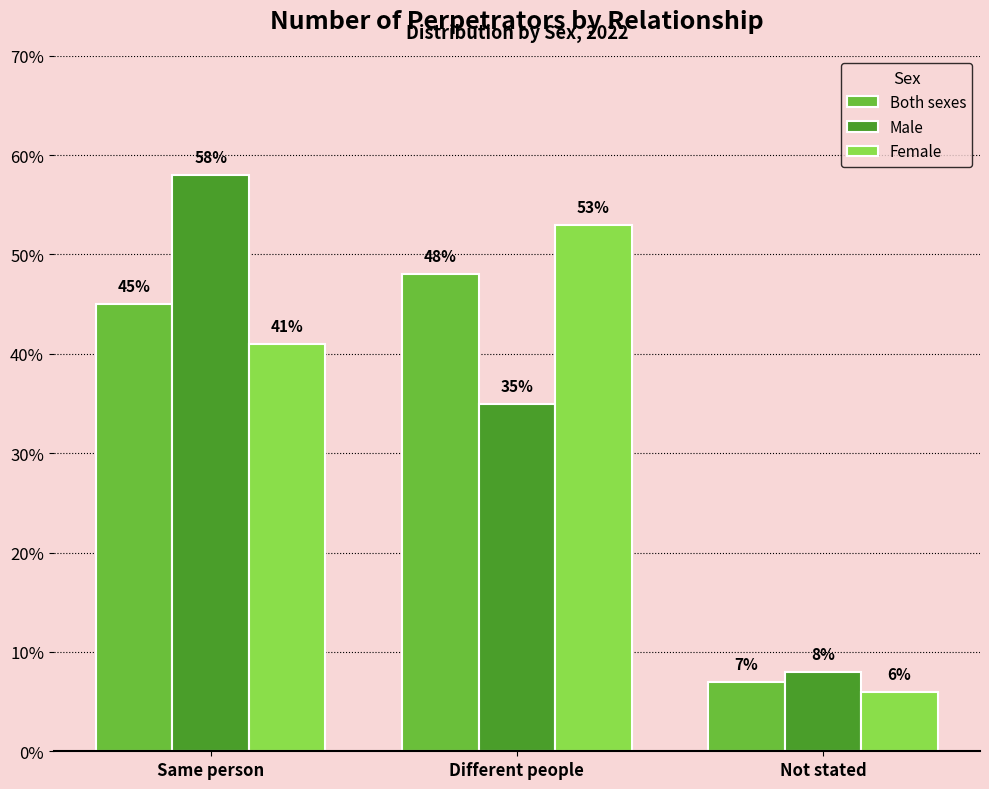

What is the difference between the highest and lowest values at Different people?

18